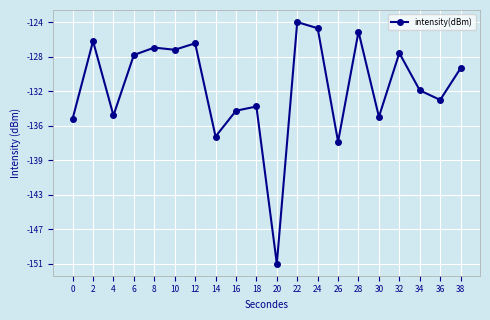

Does the chart have visible grid lines?

Yes